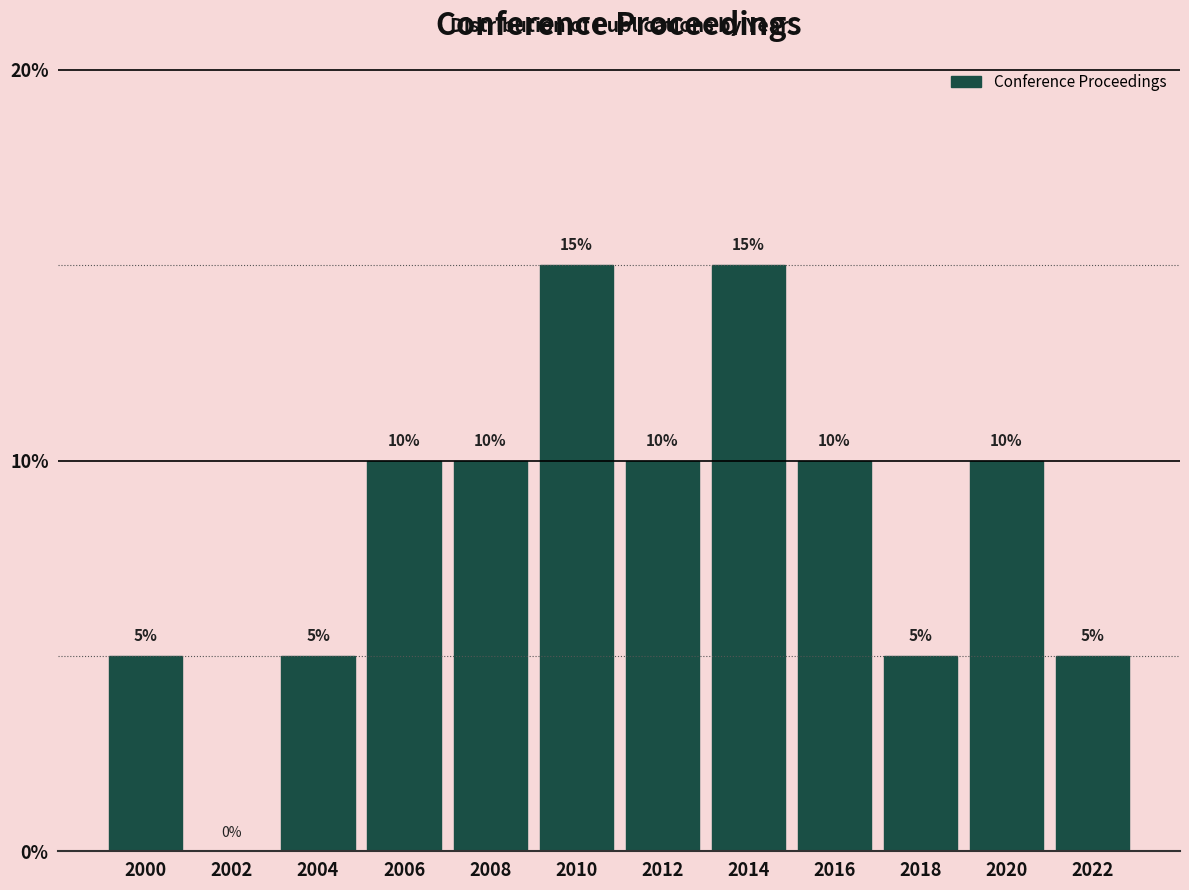

Reading left to right, list all the values displayed in this chart.

2000=5	2002=0	2004=5	2006=10	2008=10	2010=15	2012=10	2014=15	2016=10	2018=5	2020=10	2022=5